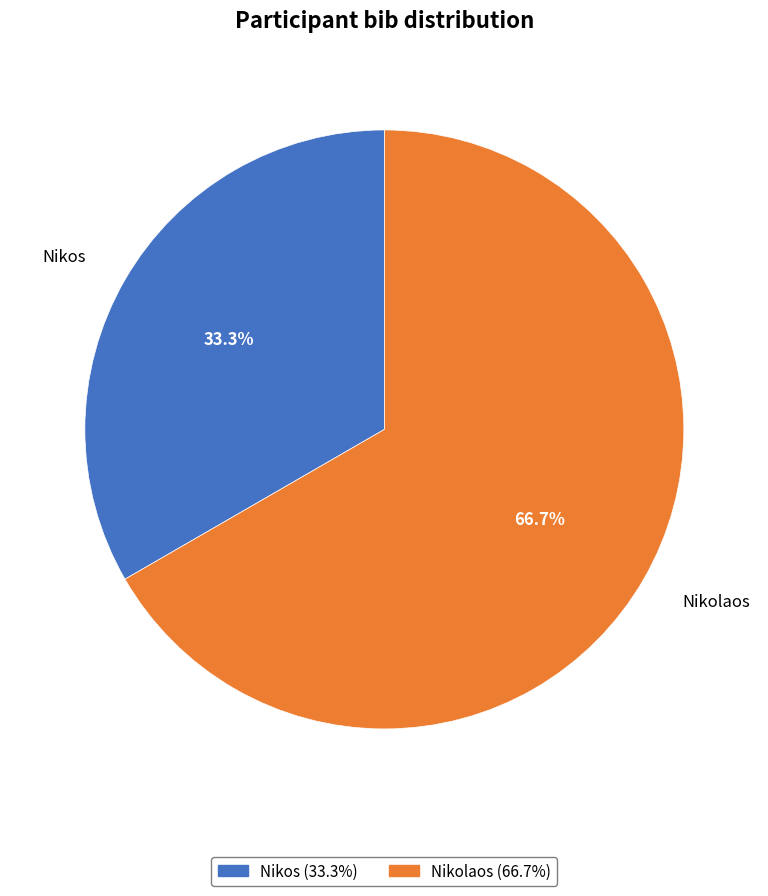

To the nearest percent, what is the difference between the Nikos and Nikolaos slice percentages?

33%